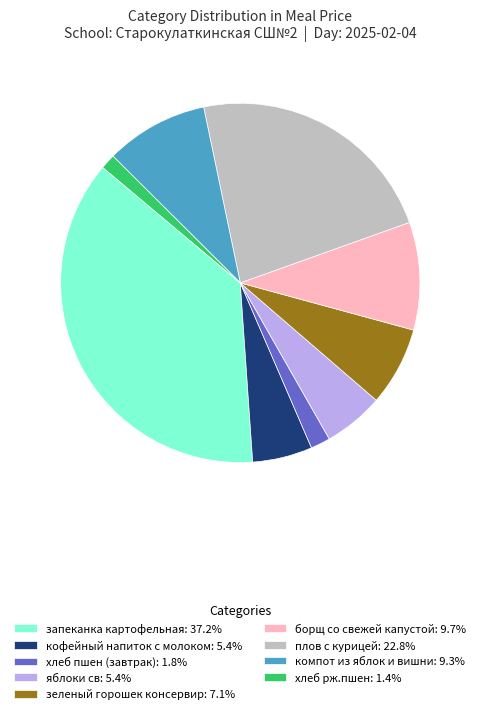

Does any single category account for the majority?

No